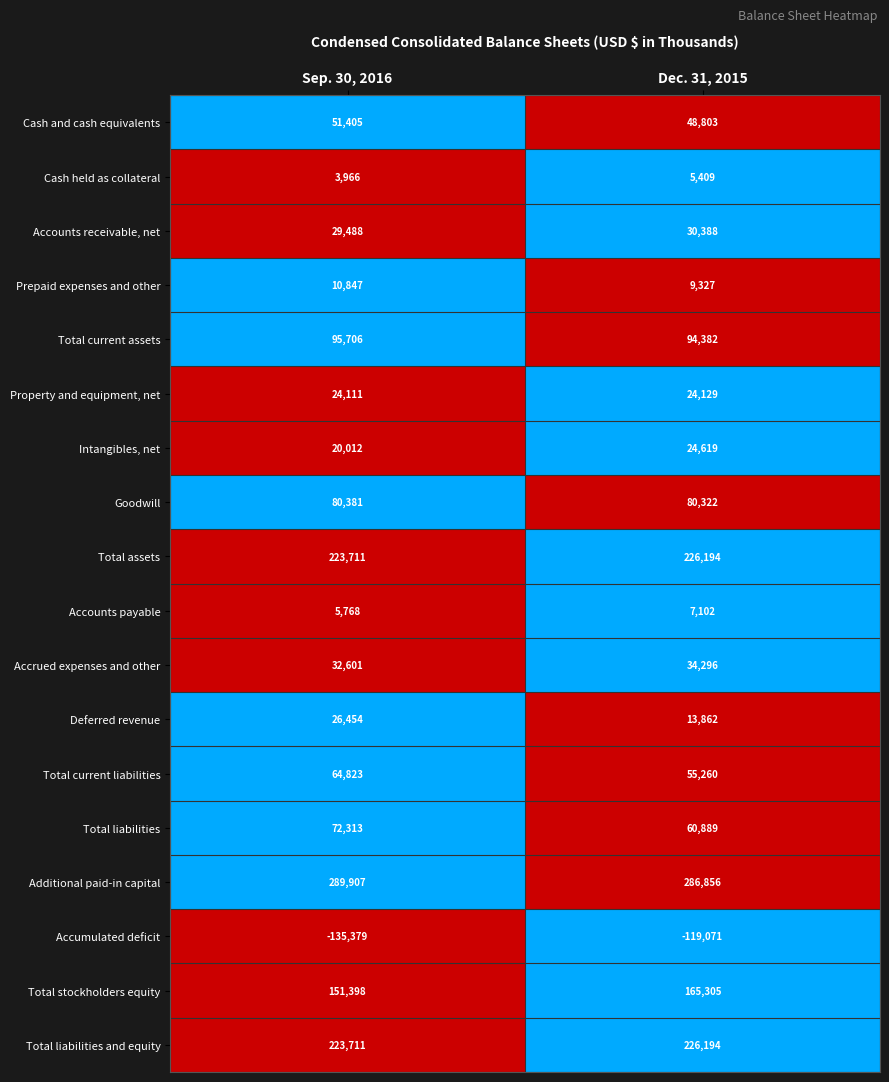

List the labels in order of Cash held as collateral value, smallest first.

Sep. 30, 2016, Dec. 31, 2015